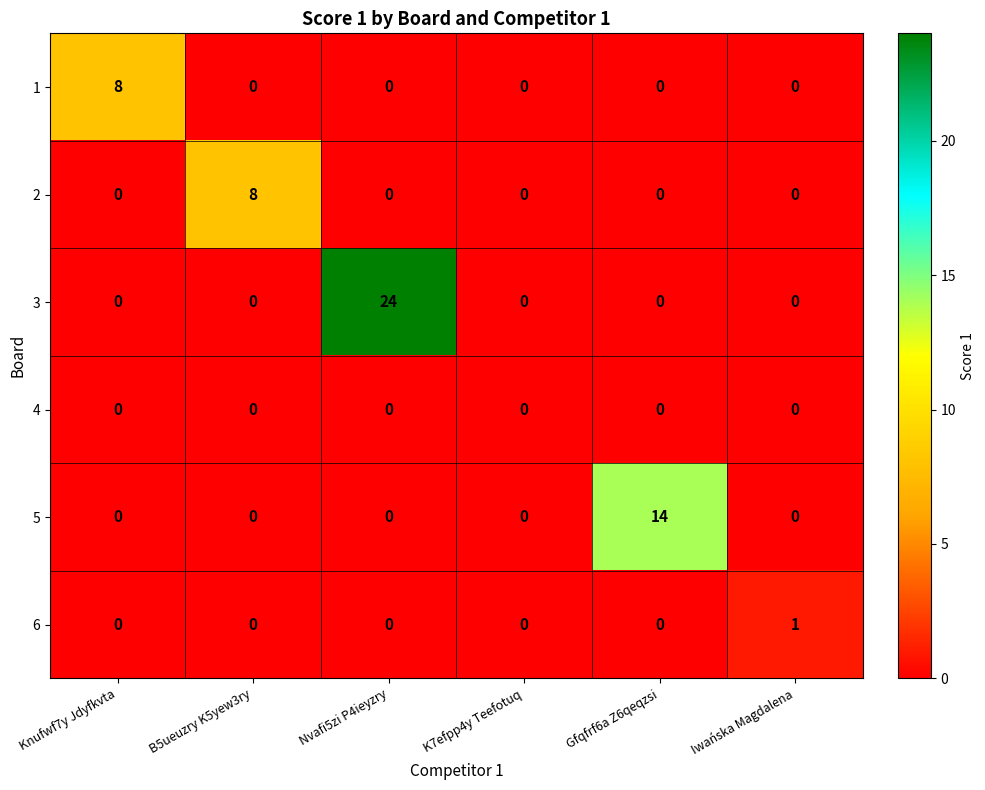

What is the total value across all series at Nvafi5zi P4ieyzry?

24